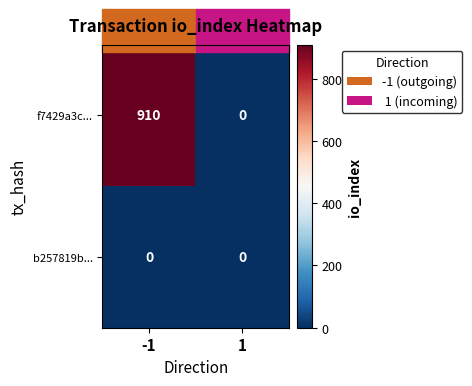

Which category has the highest value across all series?

-1